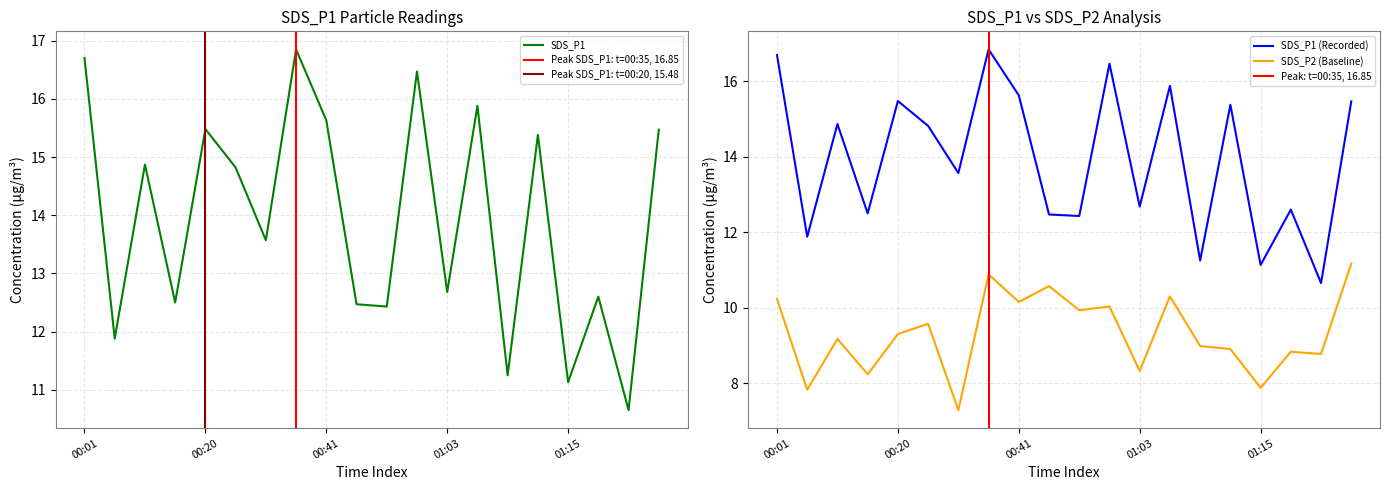

What is the sum of the SDS_P1 values at 00:20 and 00:14?

28.0